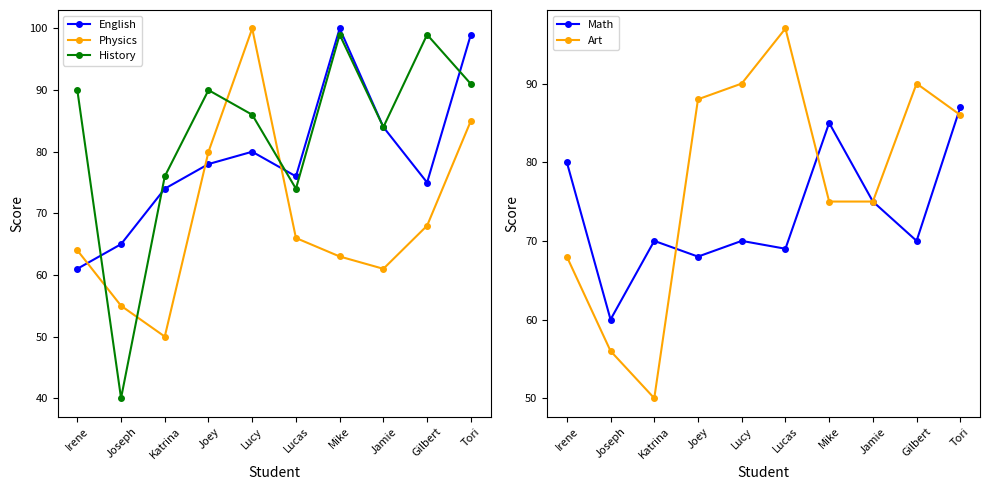

The English series shows 76 at Lucas. True or false?

True